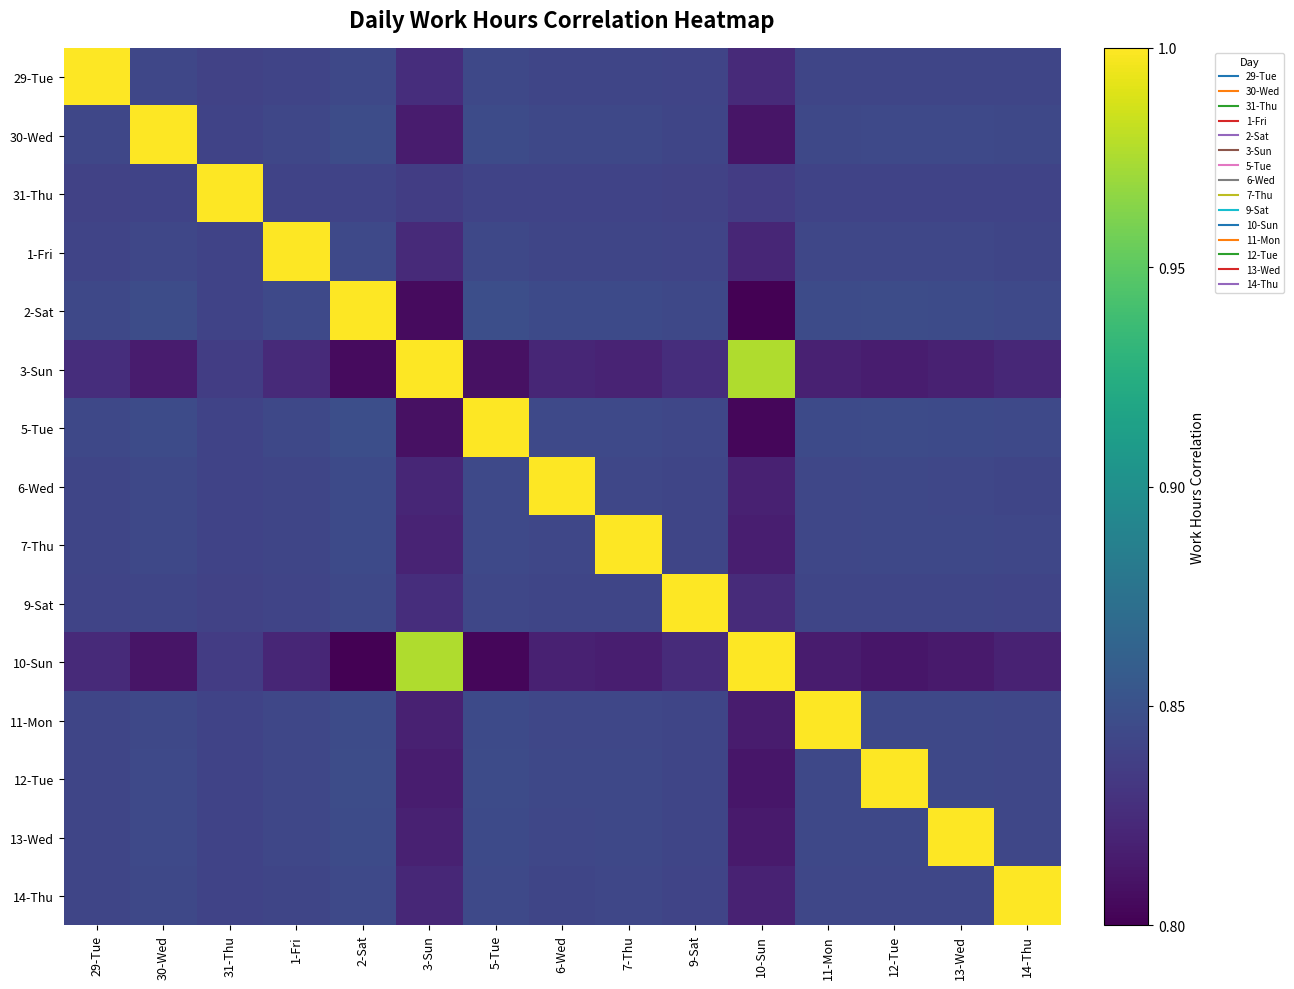

What is the total value across all series at 2-Sat?

12.7